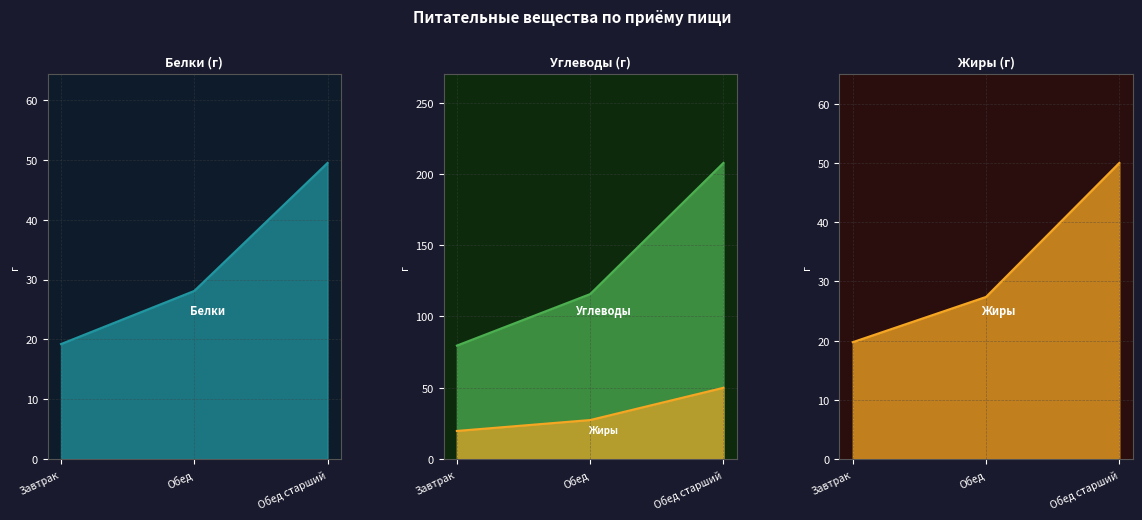

Is it true that Углеводы equals 79.6 at Завтрак?

True